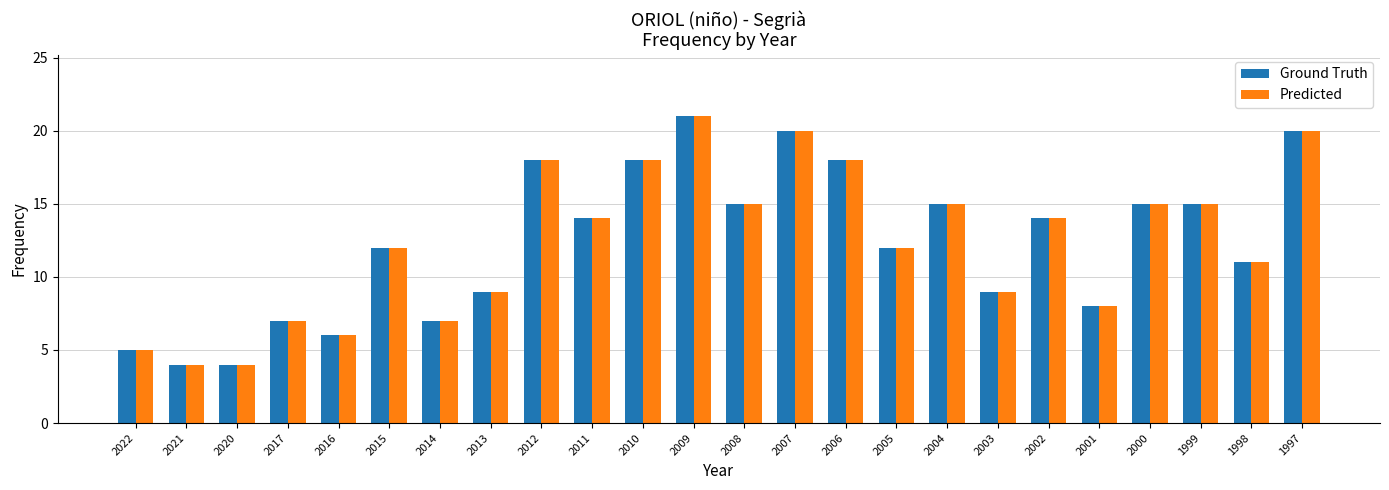

What is the difference between the second highest and minimum values in the Predicted series?

16